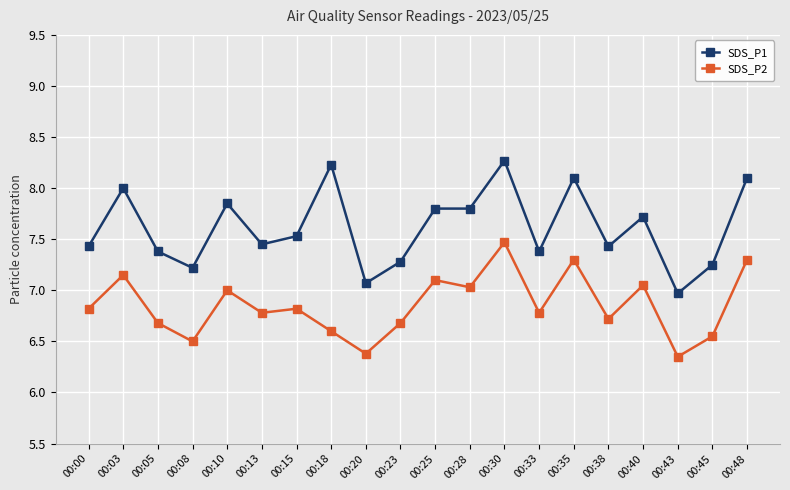

What is the sum of the SDS_P2 values at 00:38 and 00:13?

13.5